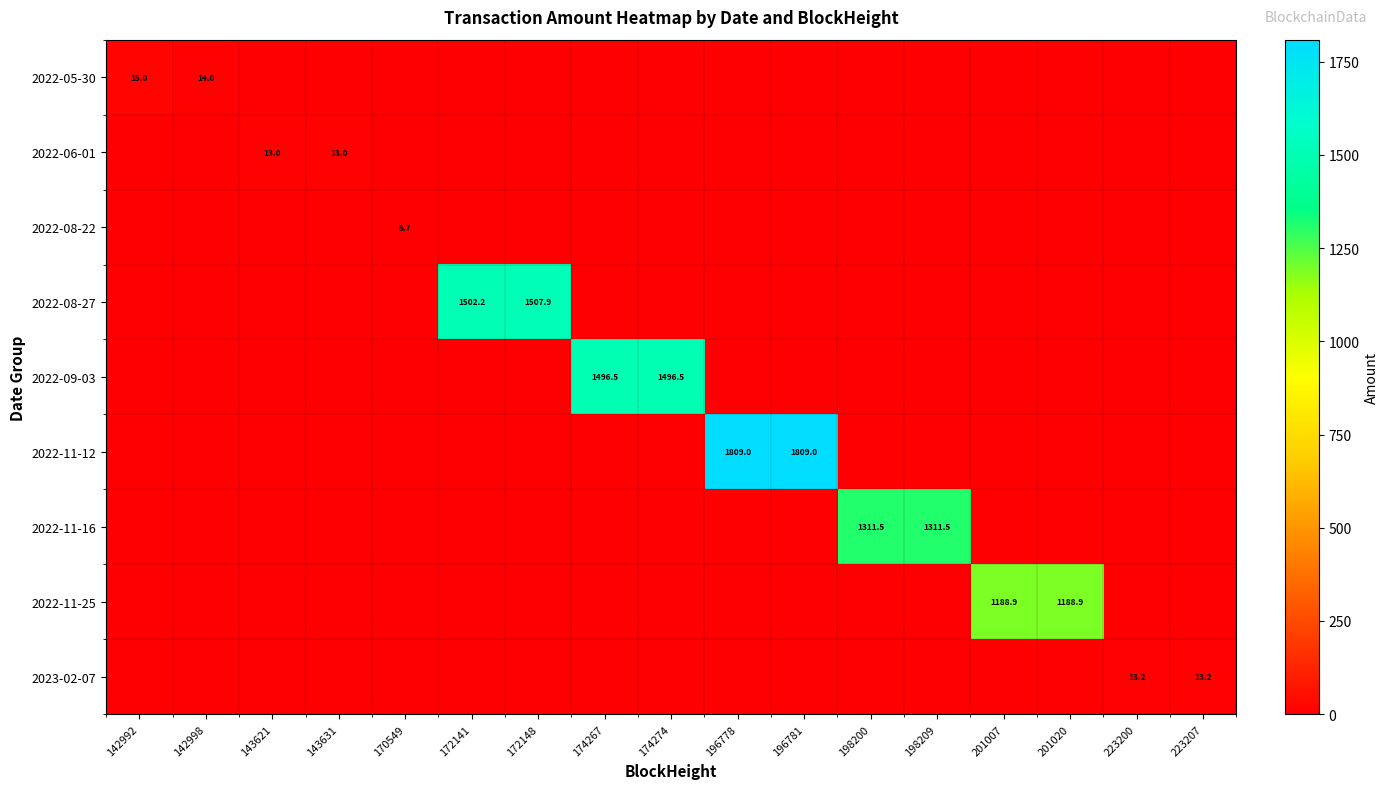

At which category is the sum across all series the highest?

196778